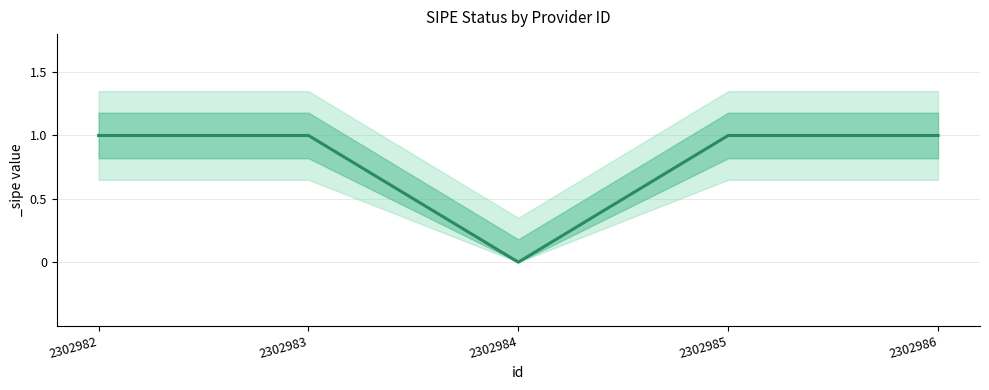

How many data points does each series have?

5